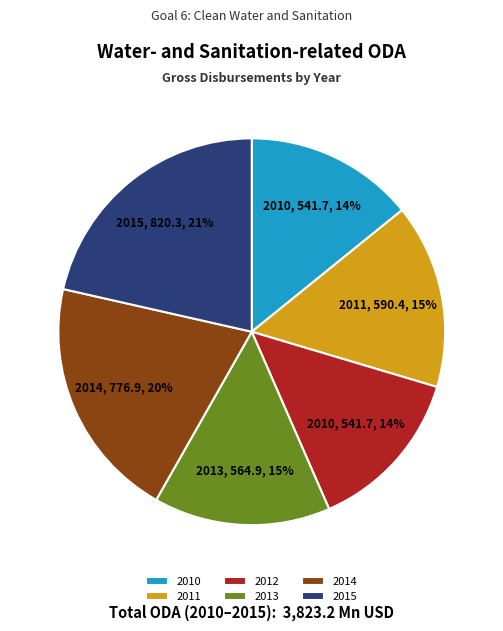

The 2011 slice represents 15% of the pie. True or false?

True